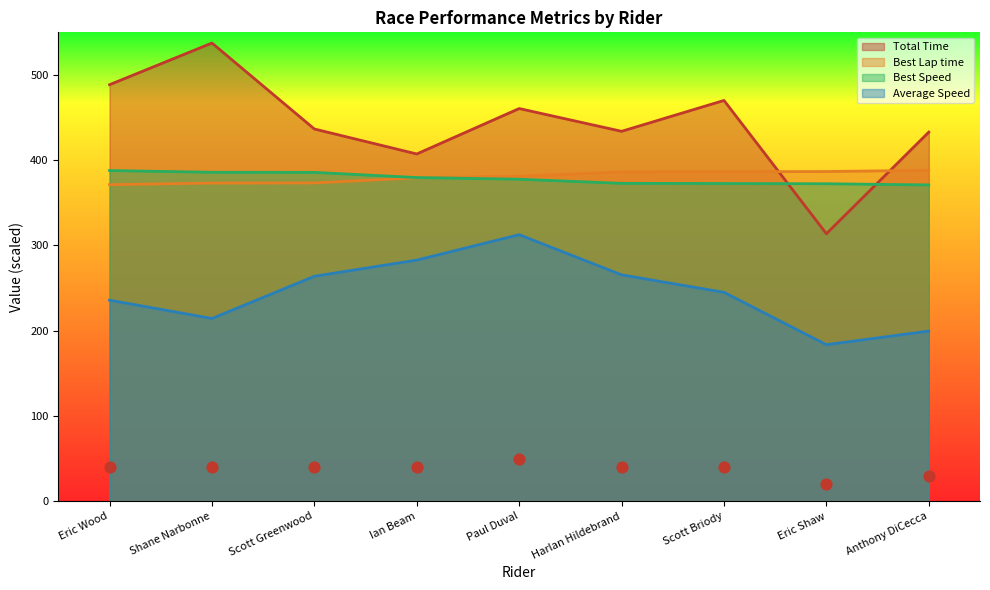

Which series reaches the maximum Y coordinate?

Total Time